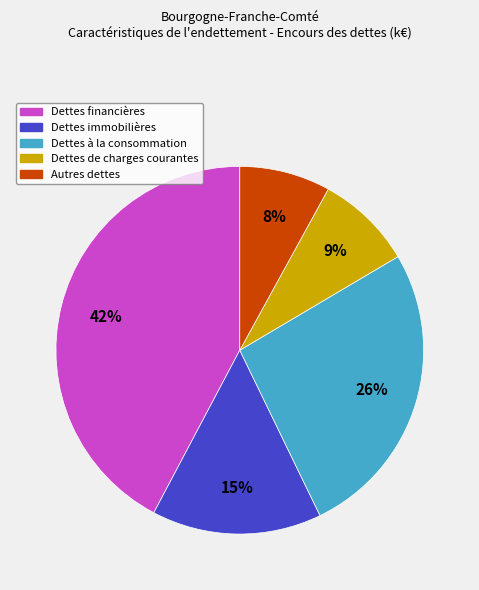

Is it true that Dettes de charges courantes is 18% of the pie?

False